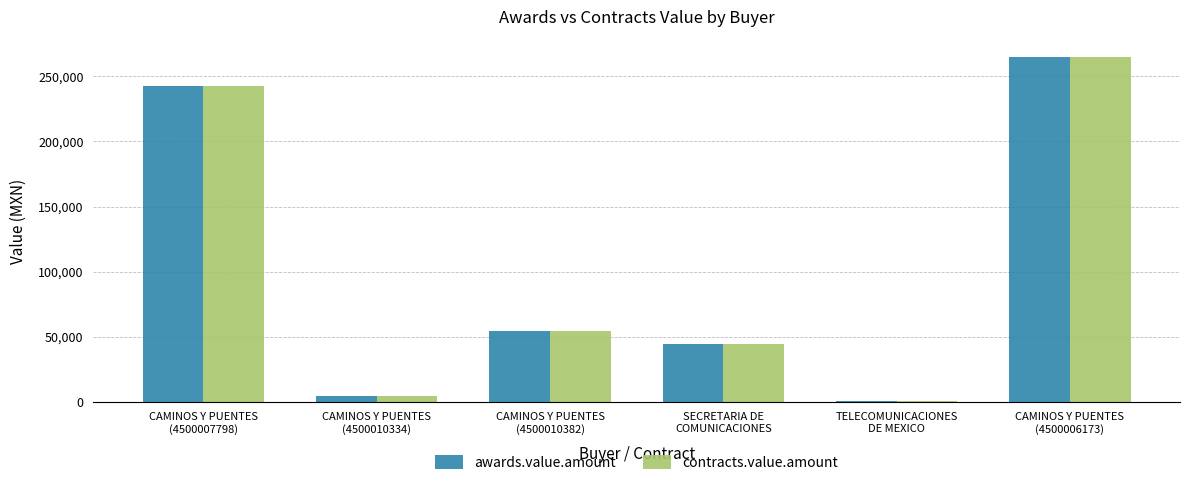

Does the chart contain stacked bars?

No